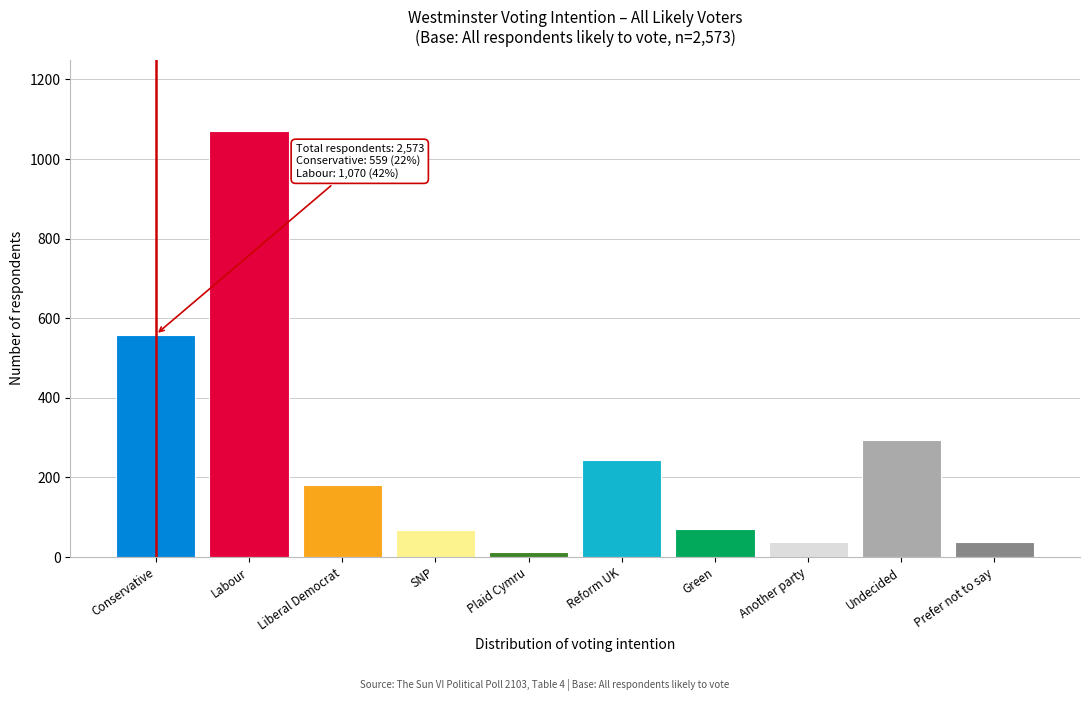

At which category does the chart reach its peak across all series?

Labour